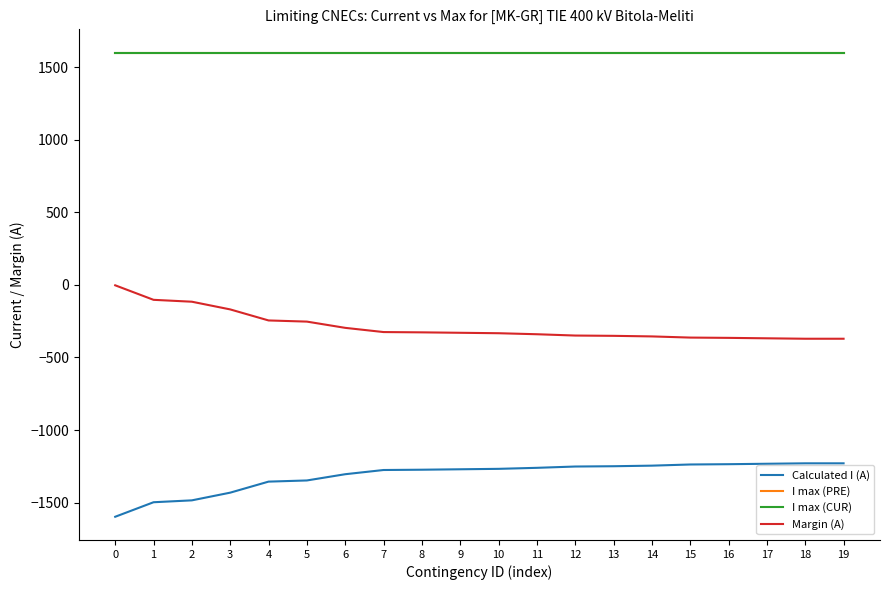

True or false: Calculated I (A) and Margin (A) intersect in this chart.

False